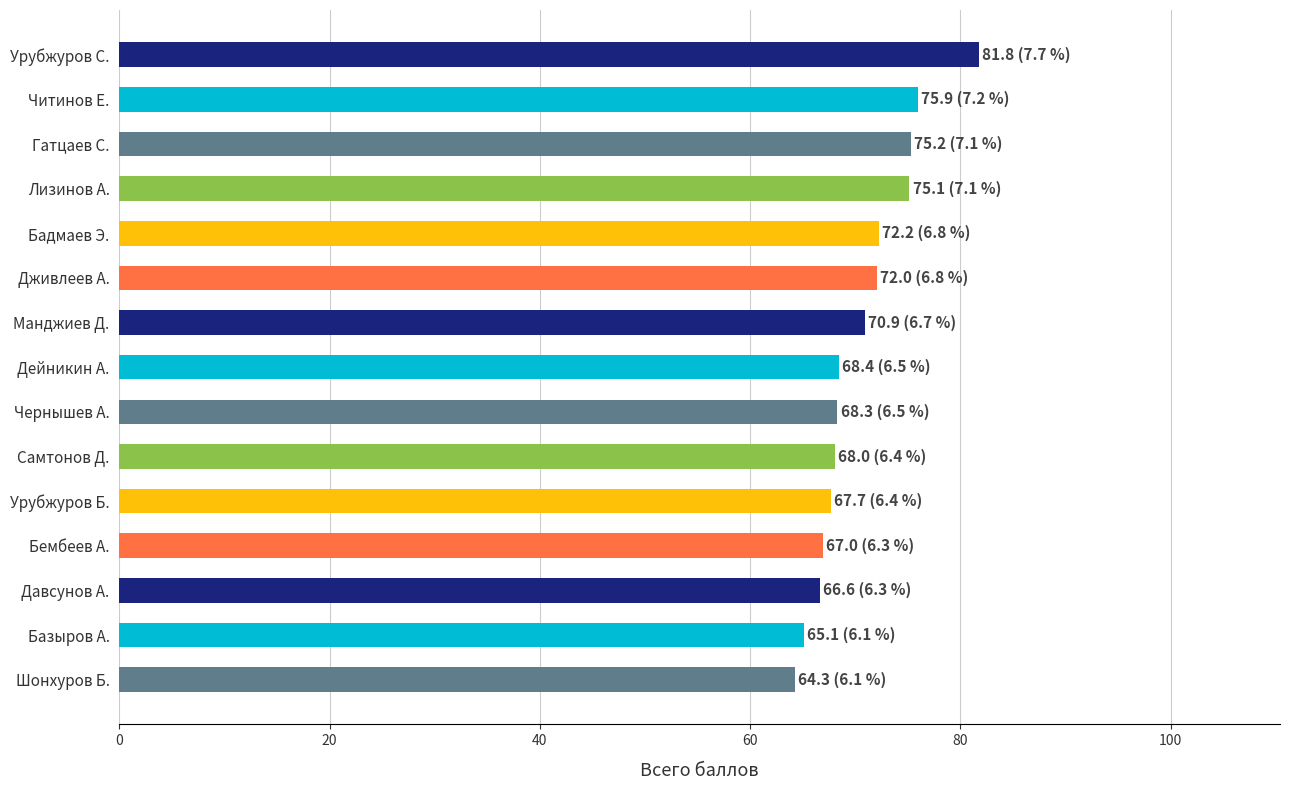

What value does the data have at Чернышев А.?

68.3